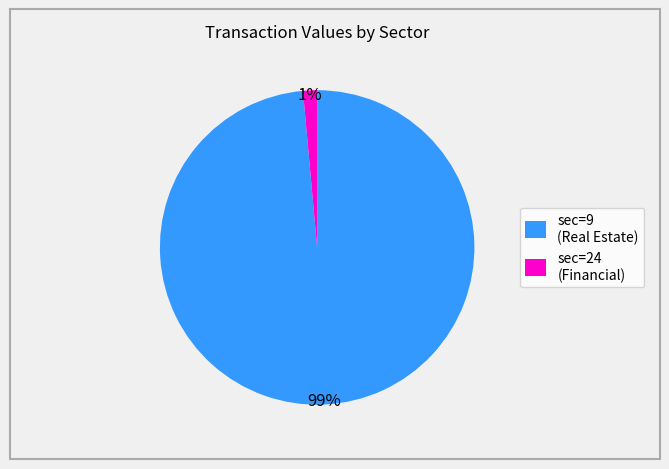

Which slice is the smallest?

sec=24 (Financial)